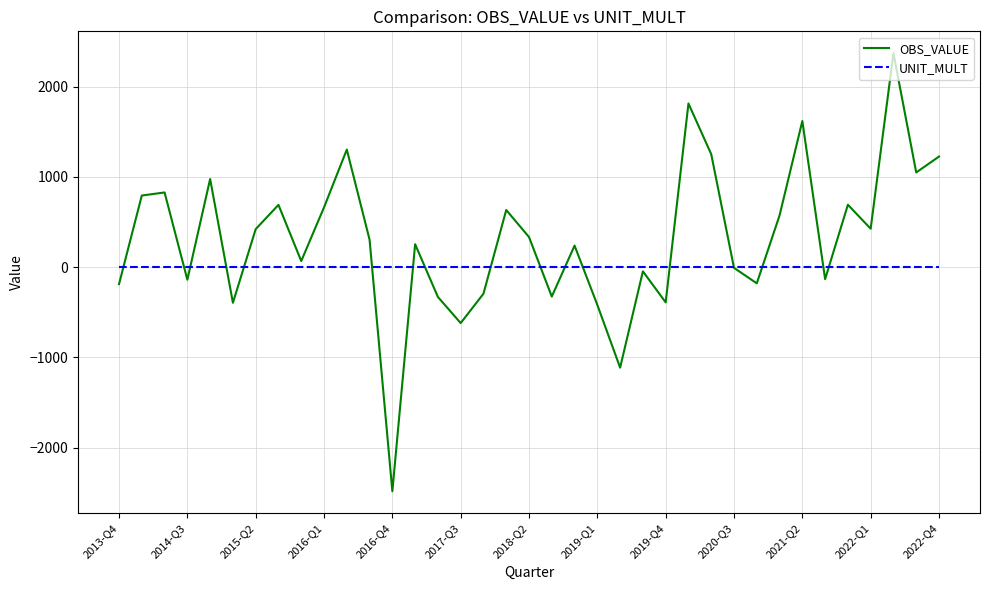

List the series in order of their overall mean, lowest first.

UNIT_MULT, OBS_VALUE